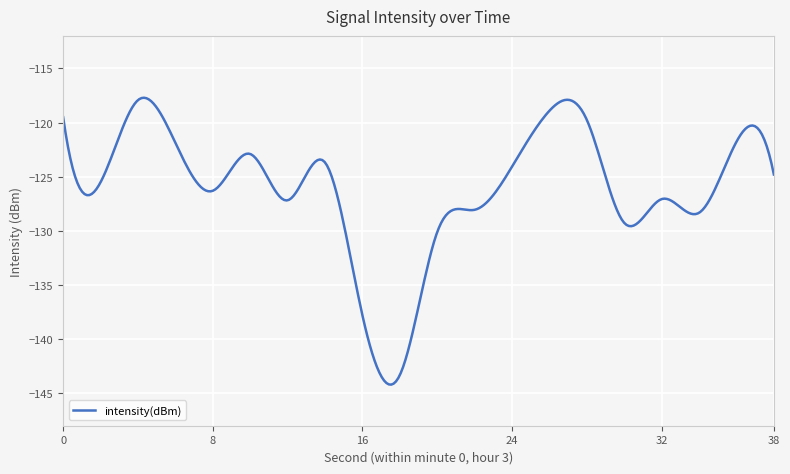

What is the difference between the maximum and minimum values?

26.5